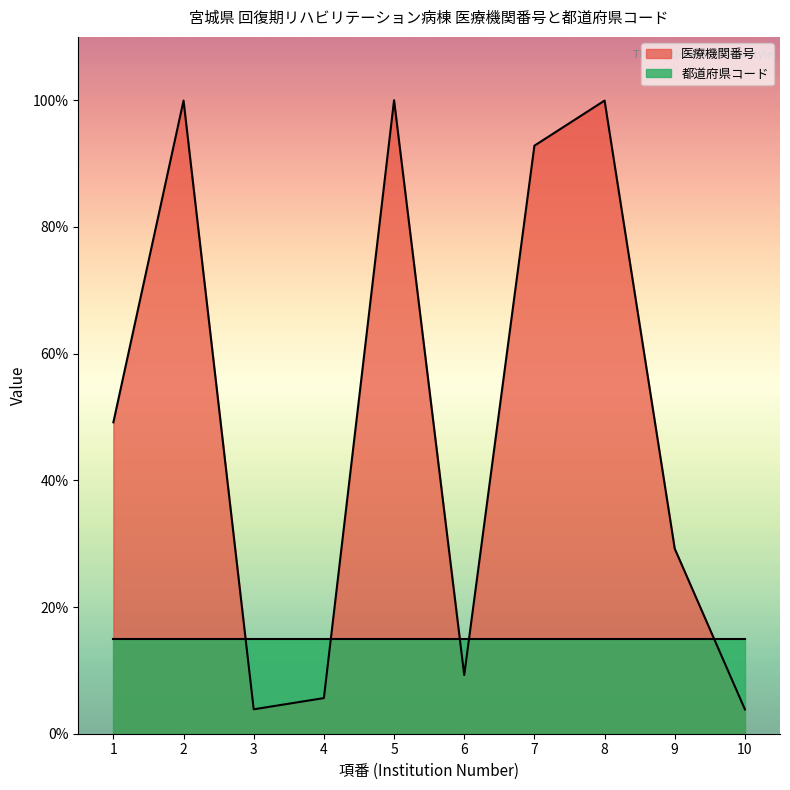

What is the difference between the second highest and second lowest values?

96.1